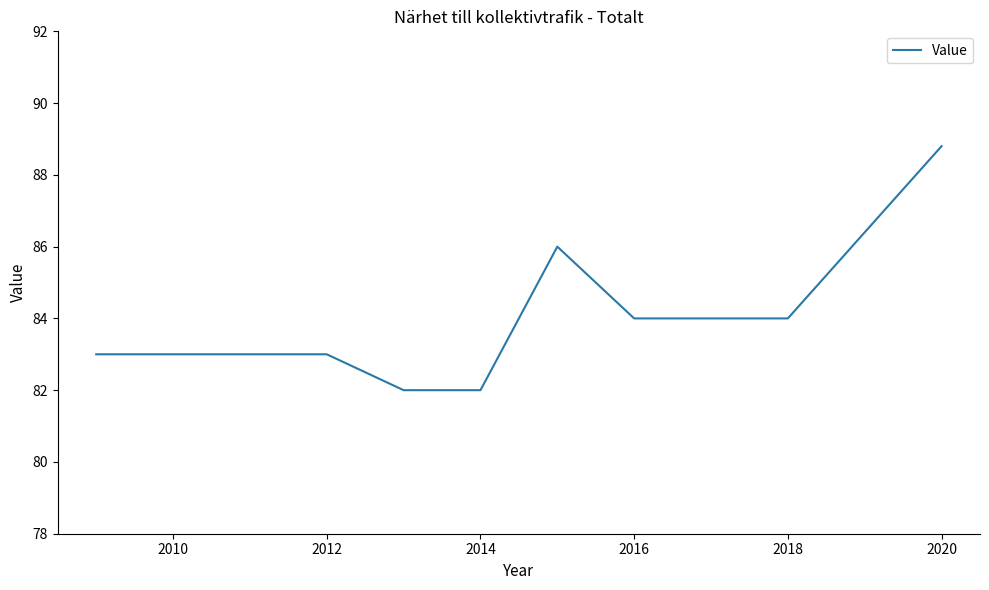

What is the difference between the maximum and minimum values?

6.8